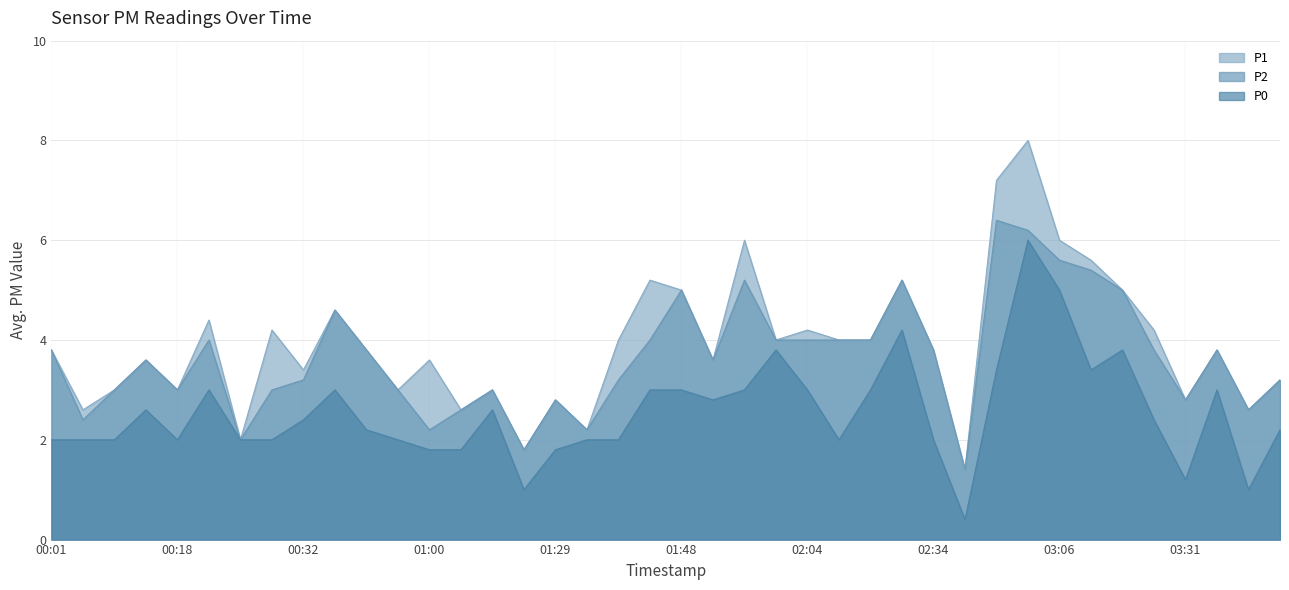

At which category does P1 reach its first local valley?

00:10